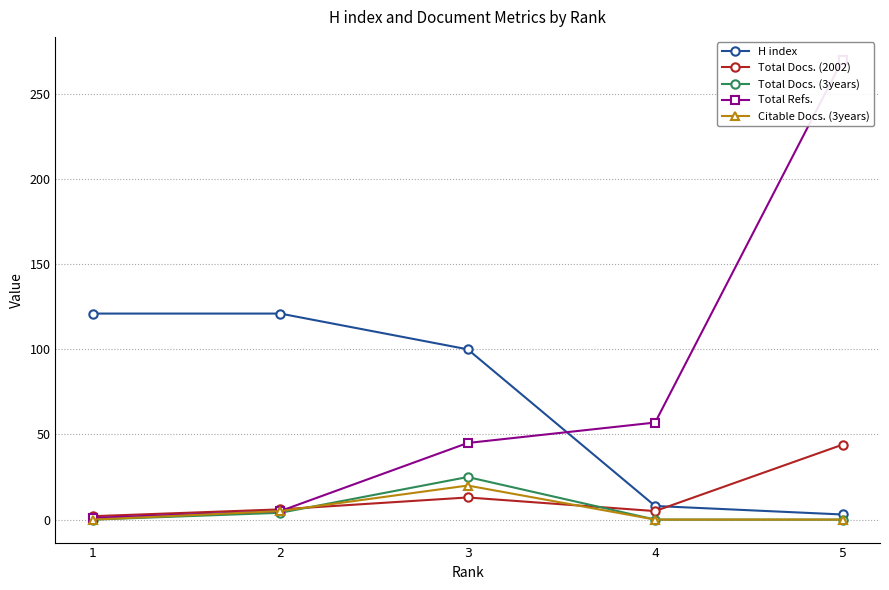

What is the difference between the highest and lowest values at 1?

121